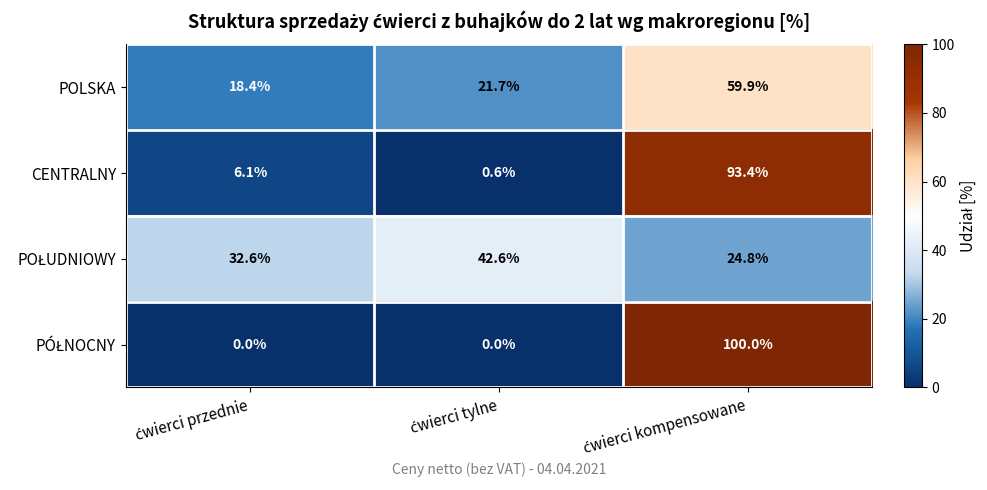

Which series has the largest total across all categories?

CENTRALNY